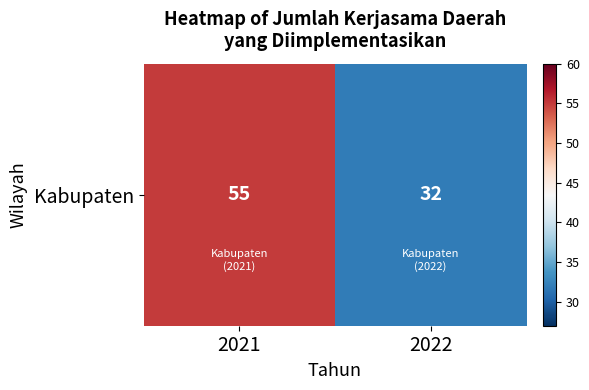

What is the average value?

44